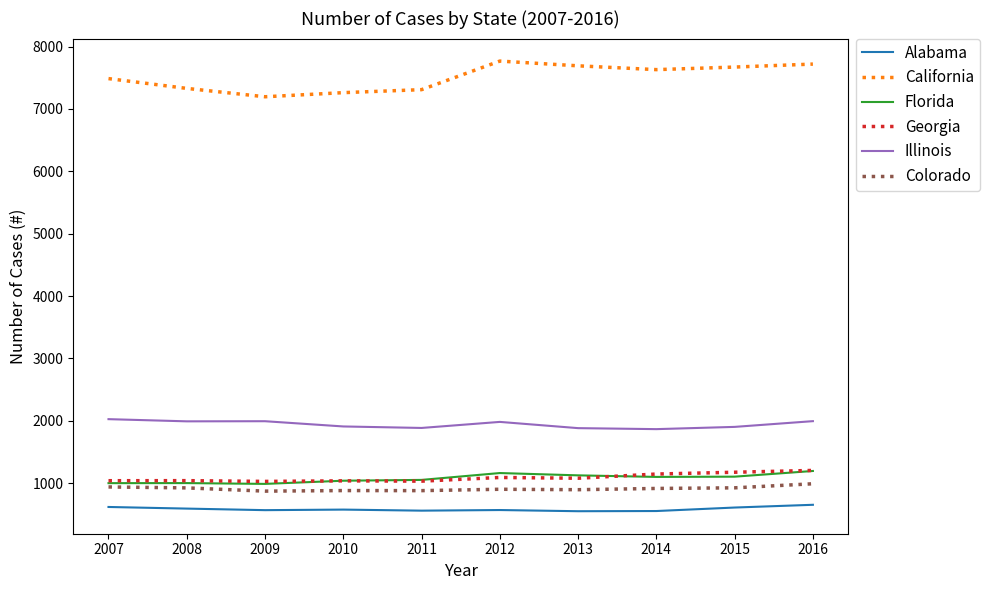

Which series has the largest total across all categories?

California